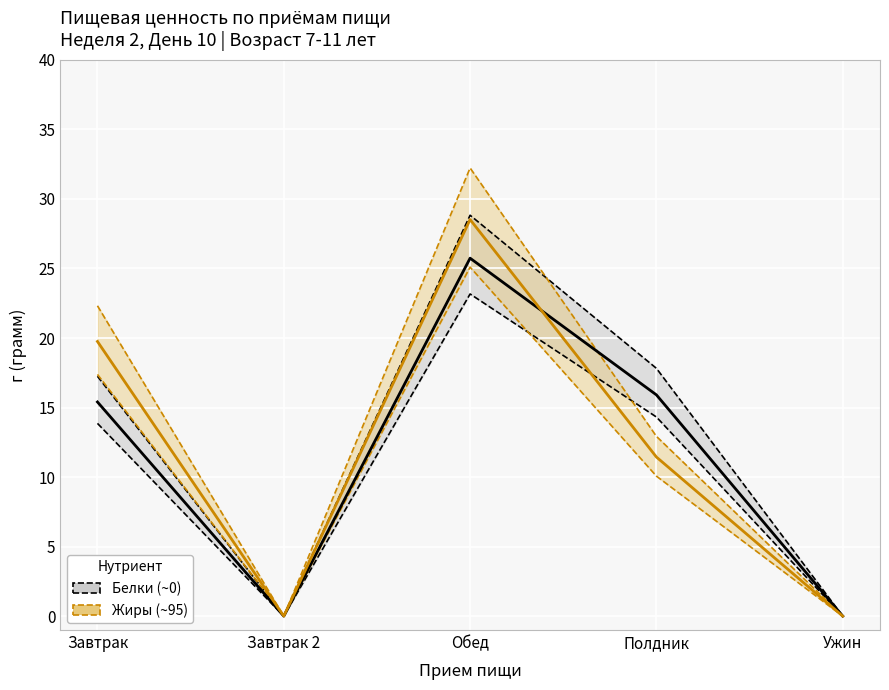

Which series has the largest range (max minus min)?

Жиры (среднее)